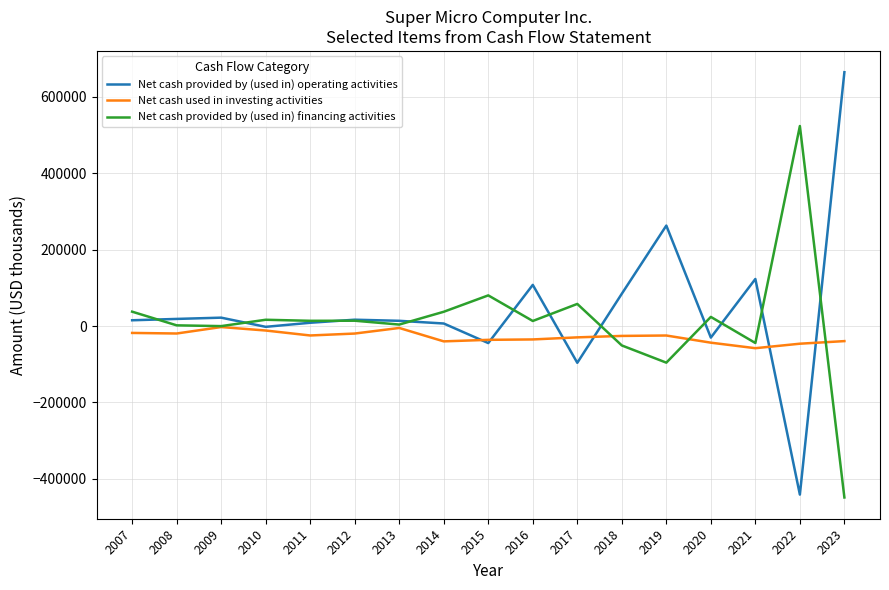

Is the value of Net cash provided by (used in) operating activities at 2012 greater than the value of Net cash used in investing activities at 2023?

Yes